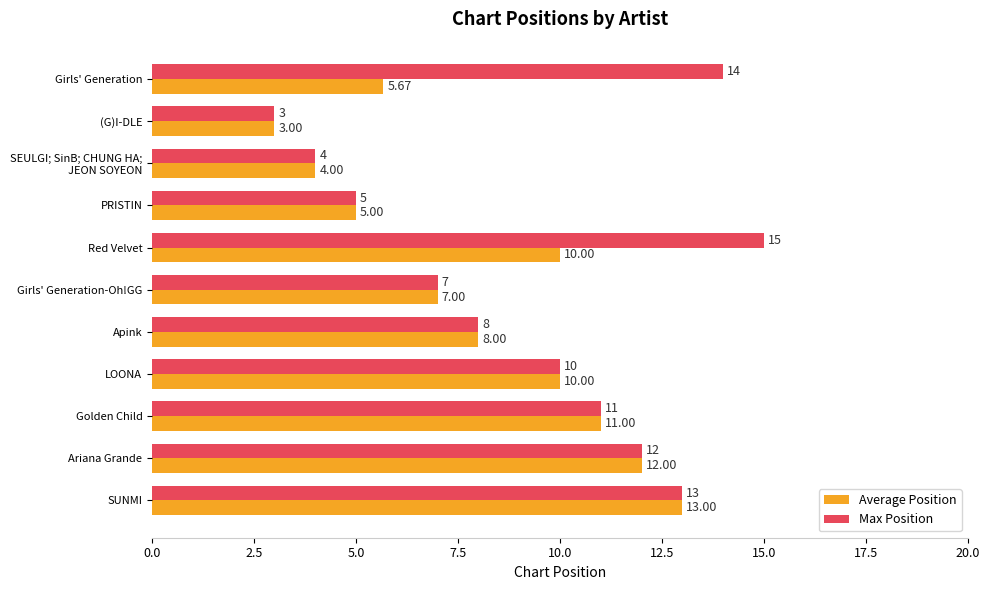

What is the difference between the maximum and minimum values in the Average Position series?

10.0